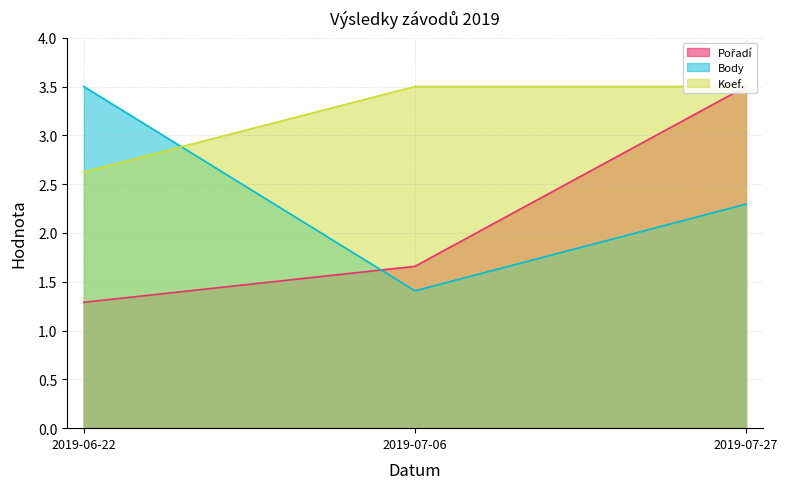

What is the lowest value of the Body series?

1.4